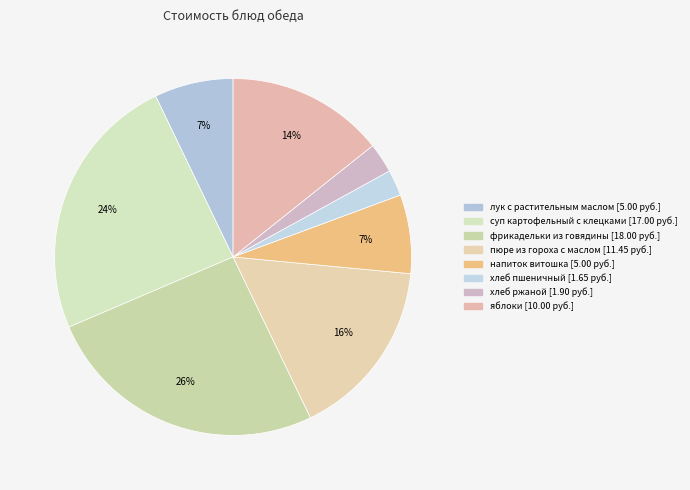

How many slices are in this pie chart?

8